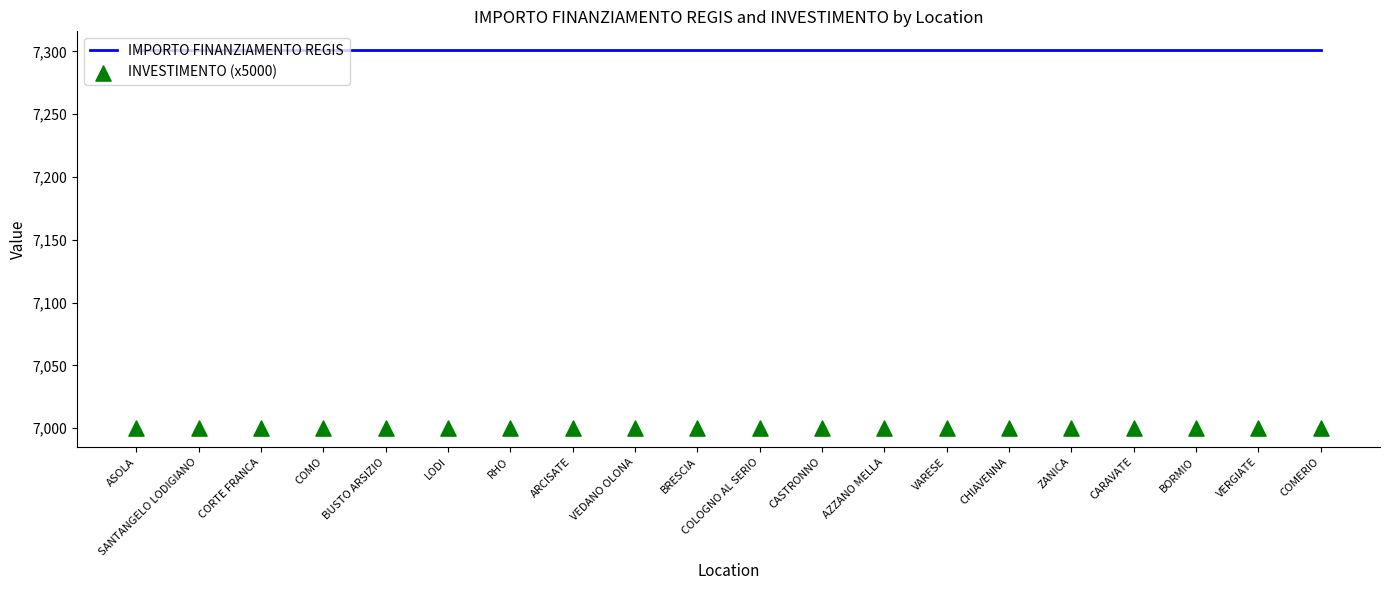

What is the total value across all series at BRESCIA?

14301